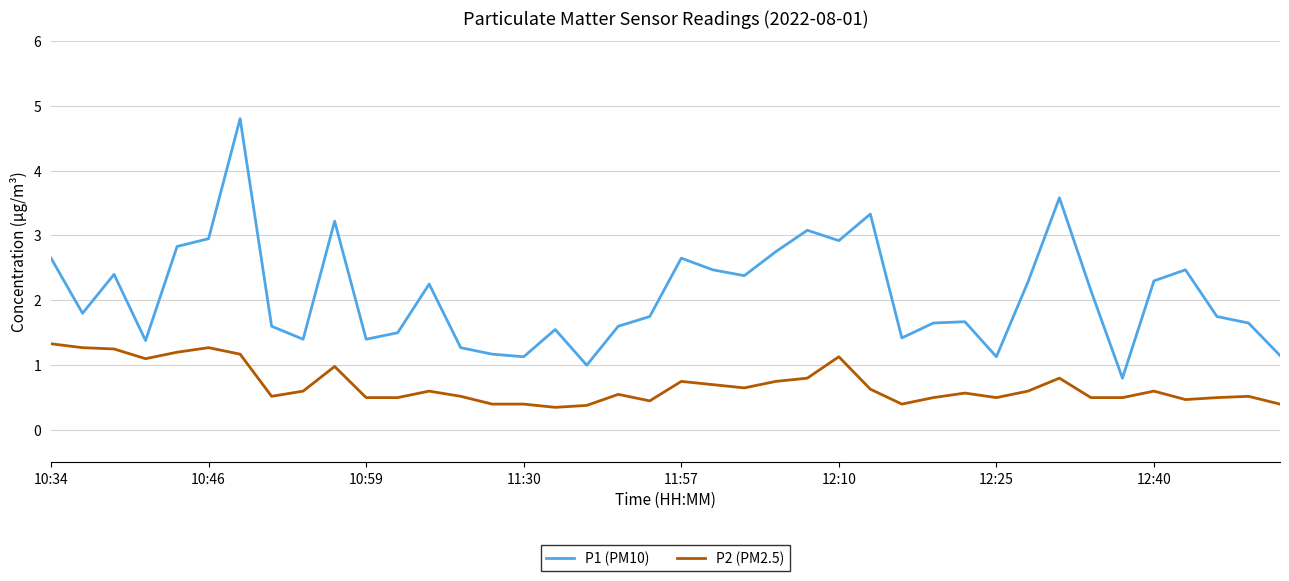

What is the difference between the maximum and second lowest values in the P1 (PM10) series?

3.8